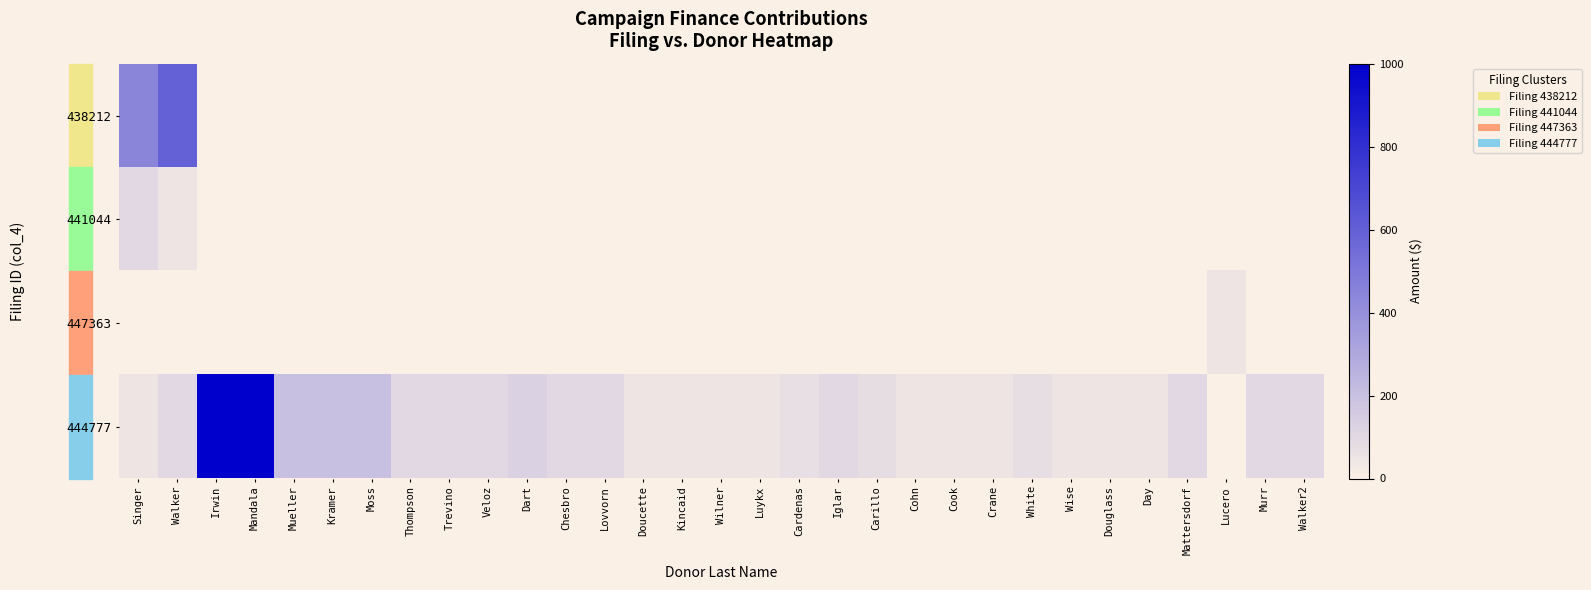

At how many categories does at least one series exceed 408?

4